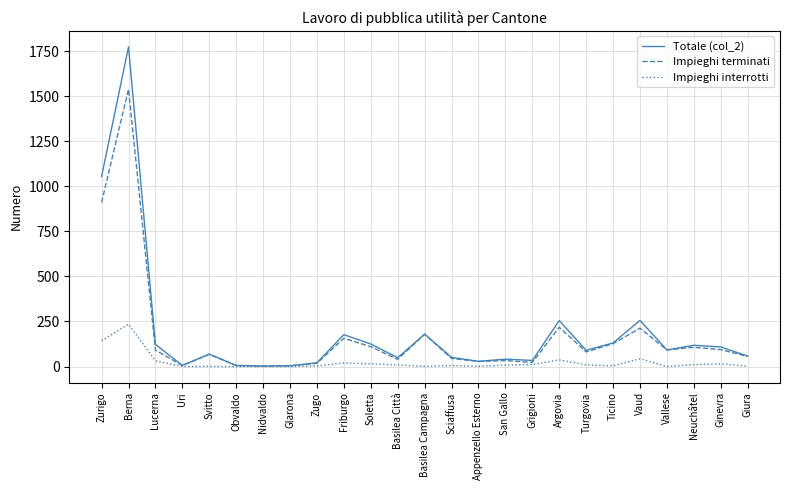

True or false: Impieghi terminati has a value of 91 at Lucerna.

True